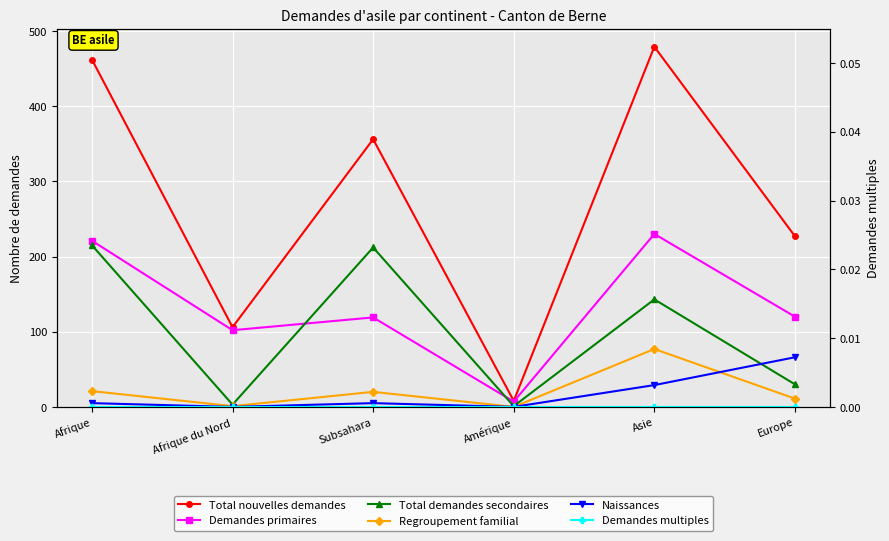

List the series in order of their peak value, highest first.

Total nouvelles demandes, Demandes primaires, Total demandes secondaires, Regroupement familial, Naissances, Demandes multiples